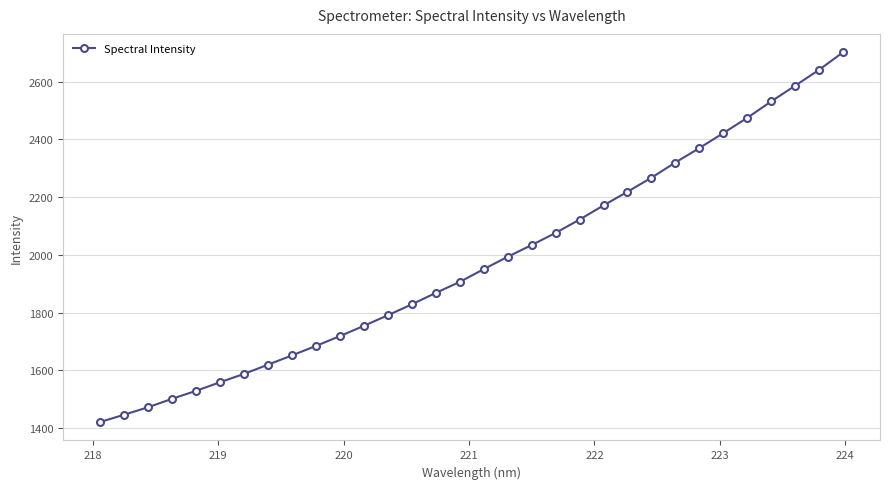

What is the average value?

1975.9